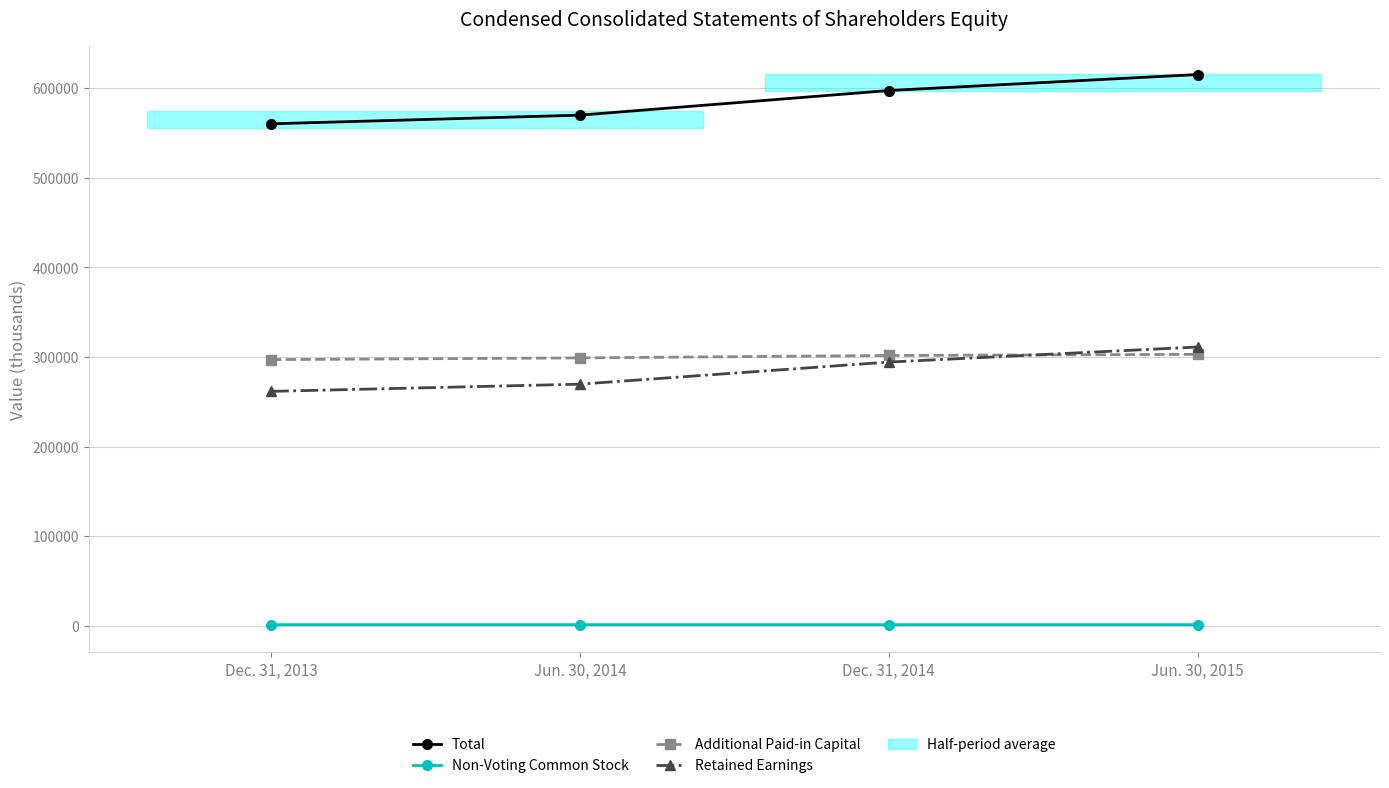

What is the value of the Total point at the 3rd from the left?

597068